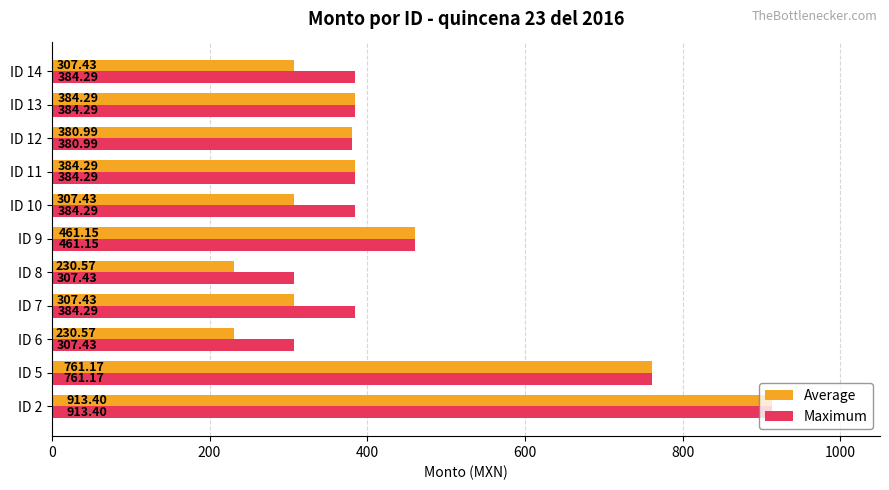

Which series has the largest range (max minus min)?

Average